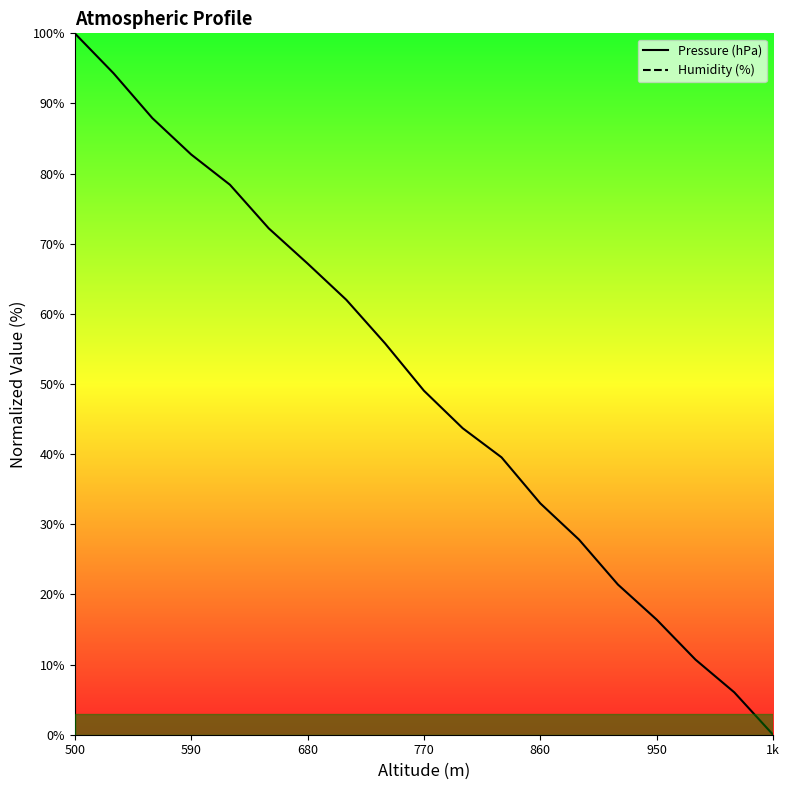

Is it true that Pressure (hPa) equals 131.1 at 590?

False